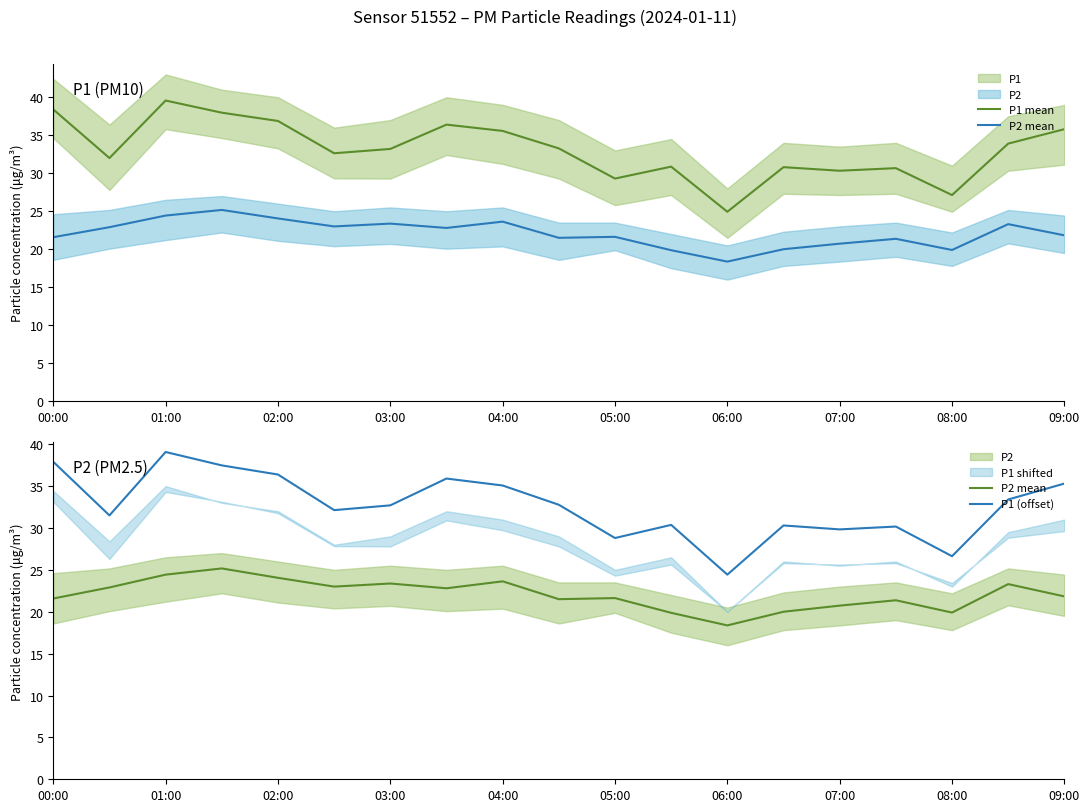

What is the highest value of the P1 (offset) series?

39.1